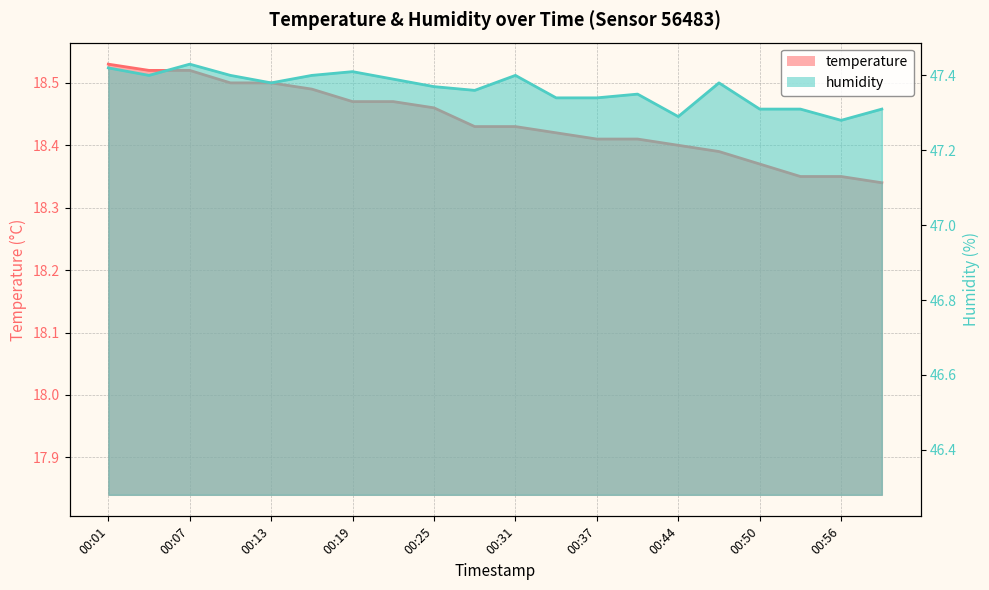

What is the difference between the maximum and minimum values in the humidity series?

0.1